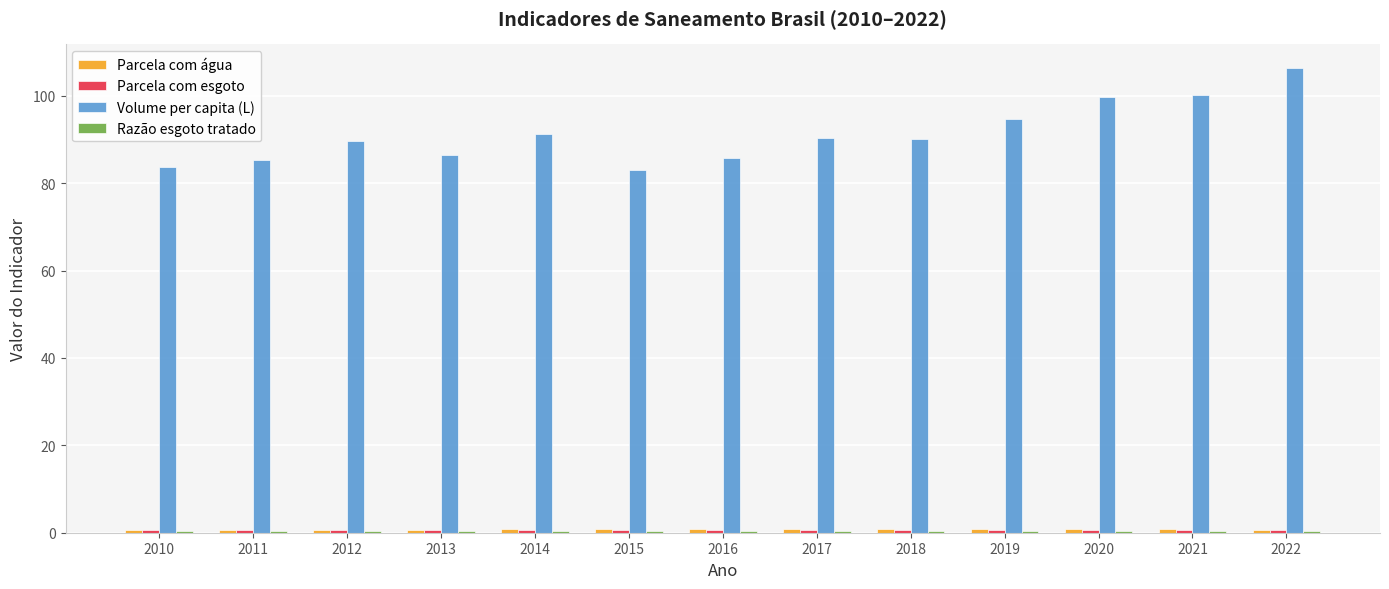

Is it true that Volume per capita (L) equals 57.2 at 2012?

False